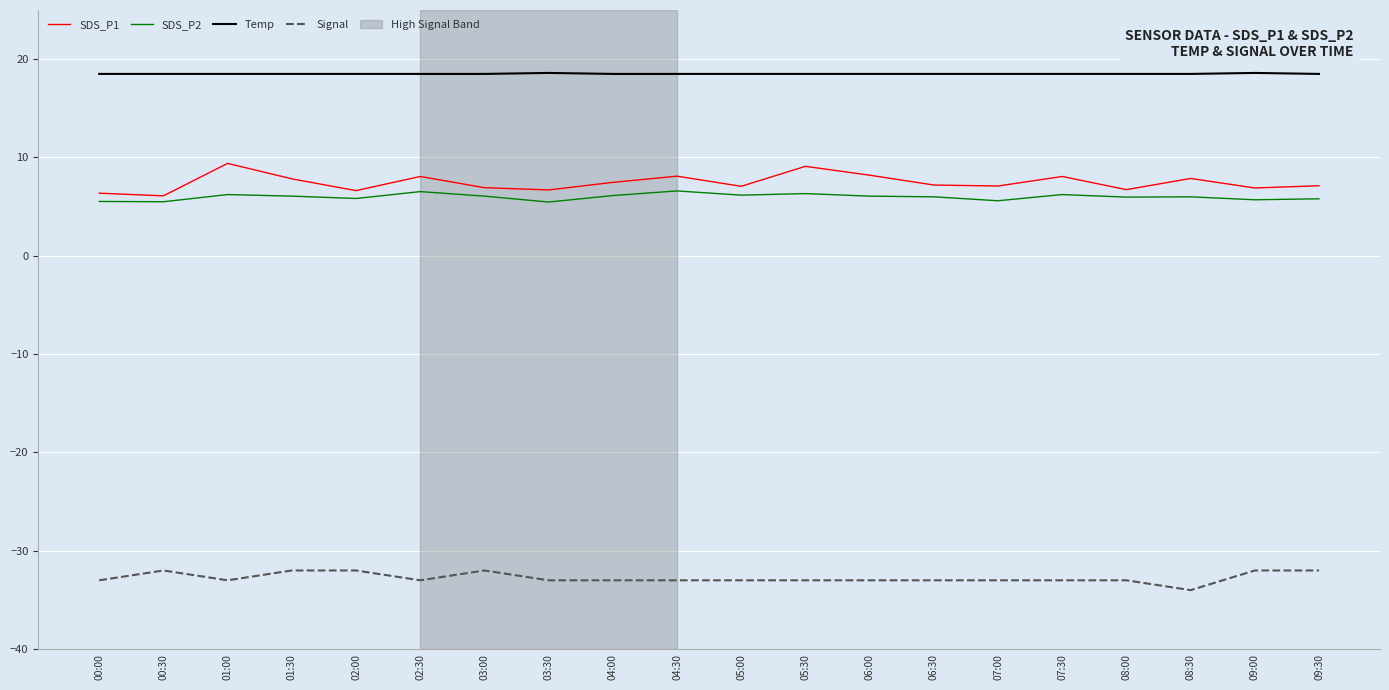

What is the sum of all Temp values?

370.2